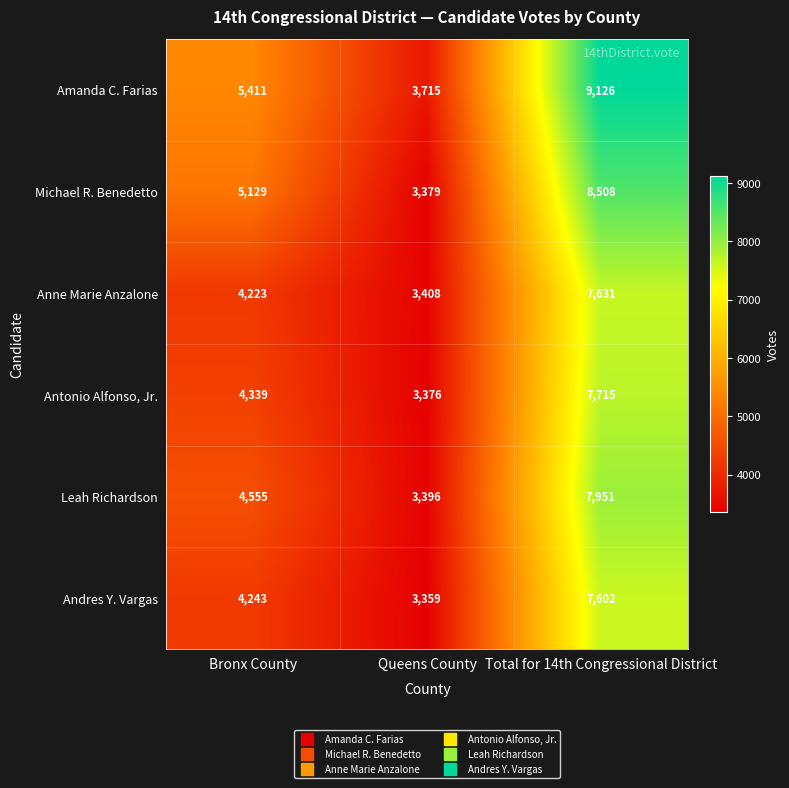

What is the total value across all series at Bronx County?

27900